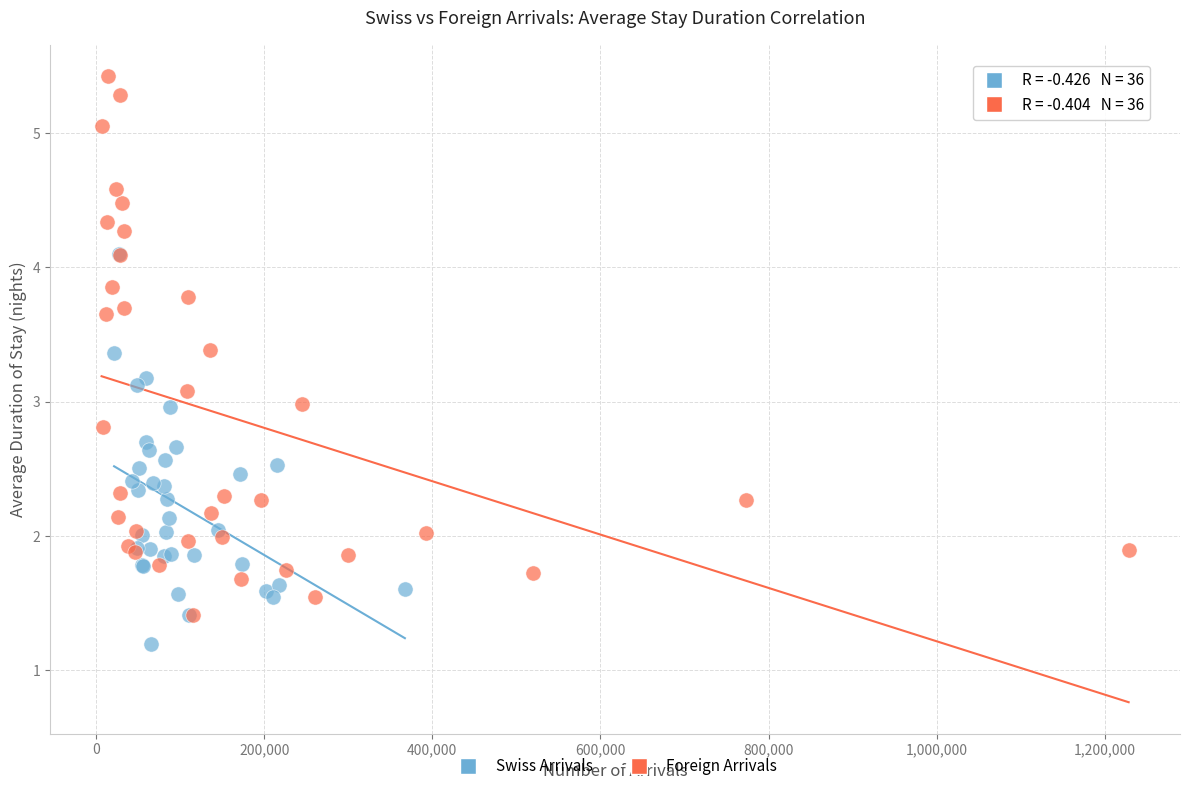

Which series reaches the minimum Y coordinate?

Swiss Arrivals